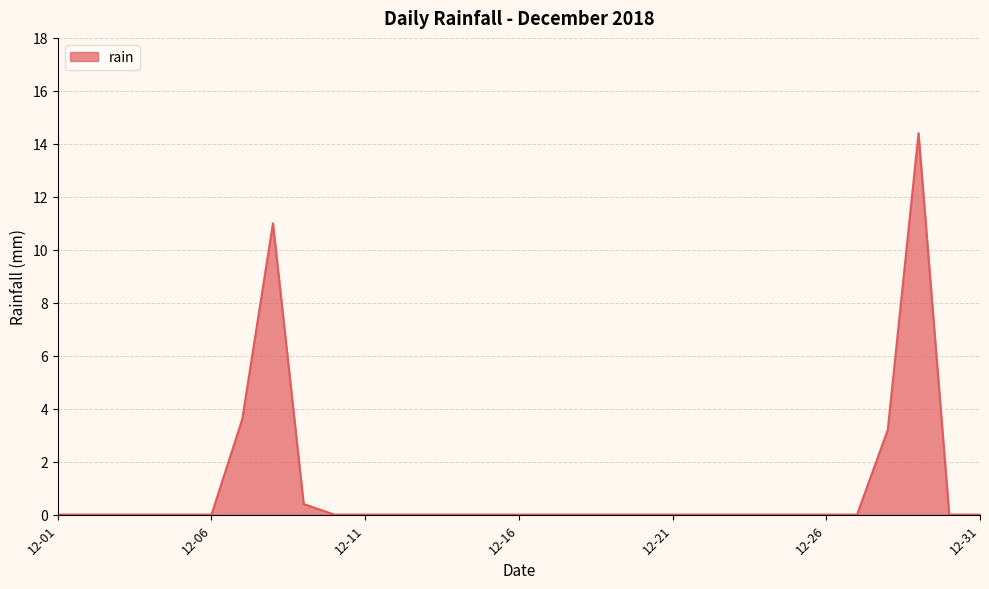

What is the maximum value shown in the chart?

14.4